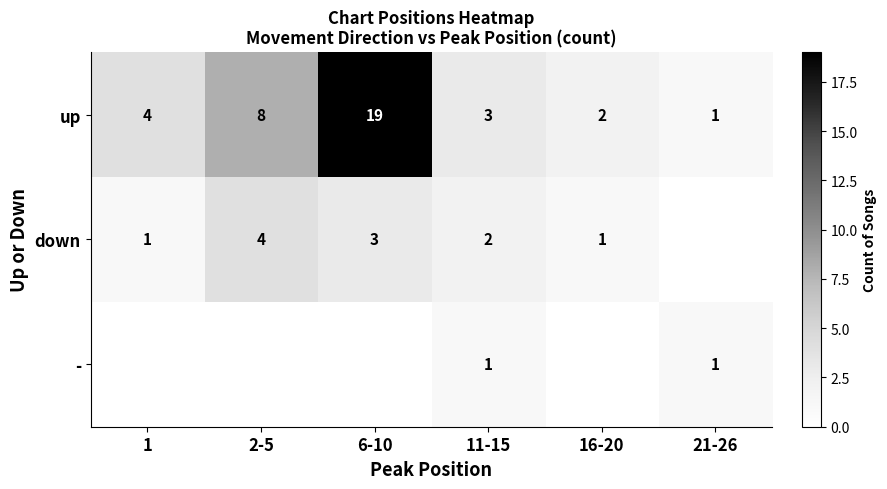

Is the value of - at 21-26 greater than the value of down at 2-5?

No